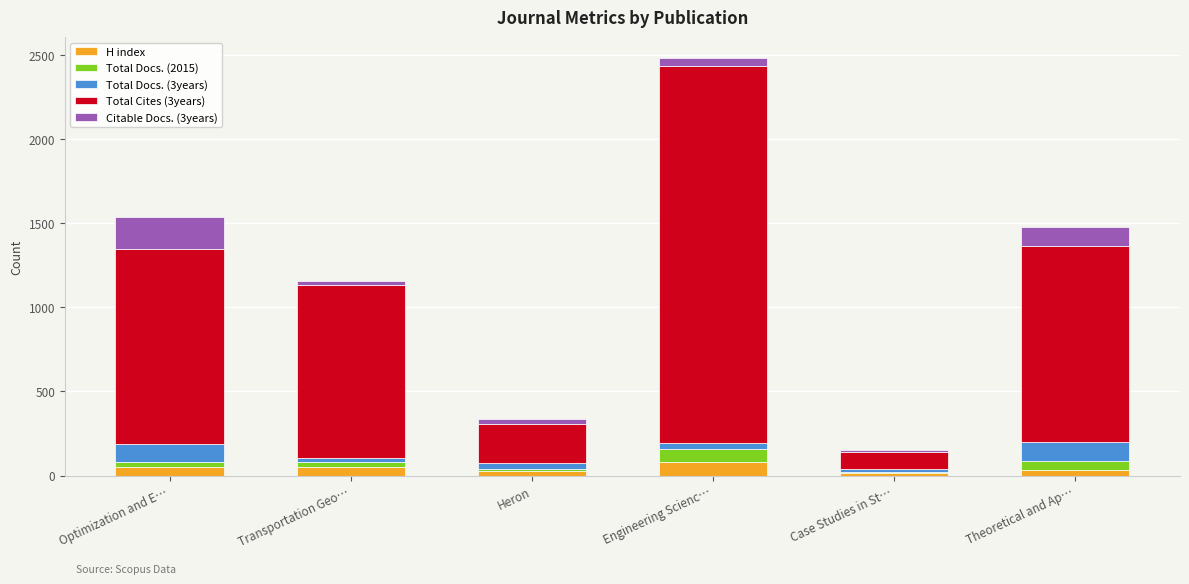

How many categories are shown in the chart?

6